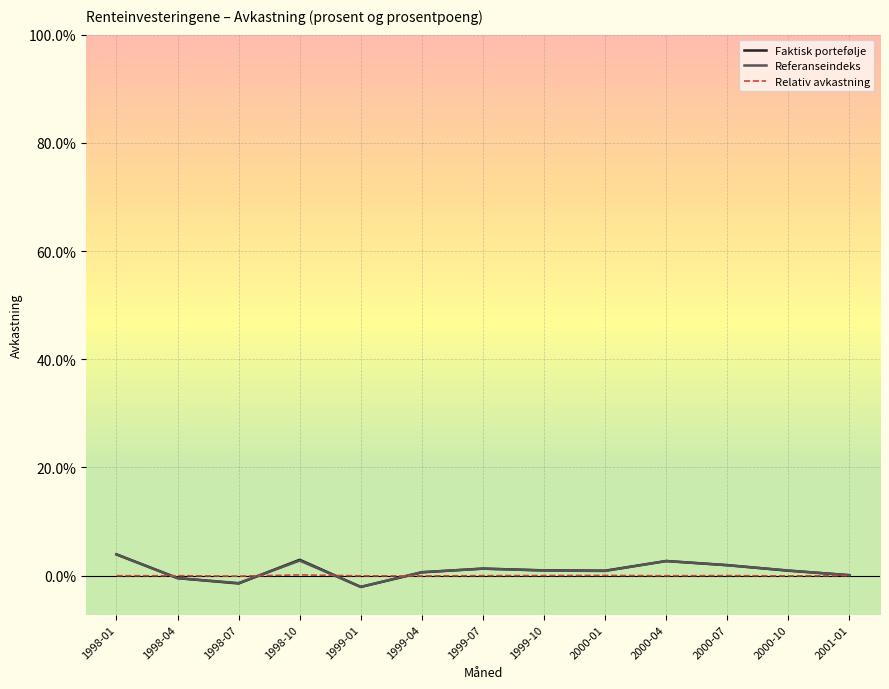

Reading left to right, what are all the values shown in this chart?

Faktisk portefølje: 1998-01=0.0	1998-04=-0.0	1998-07=-0.0	1998-10=0.0	1999-01=-0.0	1999-04=0.0	1999-07=0.0	1999-10=0.0	2000-01=0.0	2000-04=0.0	2000-07=0.0	2000-10=0.0	2001-01=0.0
Referanseindeks: 1998-01=0.0	1998-04=-0.0	1998-07=-0.0	1998-10=0.0	1999-01=-0.0	1999-04=0.0	1999-07=0.0	1999-10=0.0	2000-01=0.0	2000-04=0.0	2000-07=0.0	2000-10=0.0	2001-01=0.0
Relativ avkastning: 1998-01=-0.0	1998-04=0.0	1998-07=-0.0	1998-10=0.0	1999-01=-0.0	1999-04=-0.0	1999-07=0.0	1999-10=0.0	2000-01=0.0	2000-04=-0.0	2000-07=0.0	2000-10=-0.0	2001-01=0.0